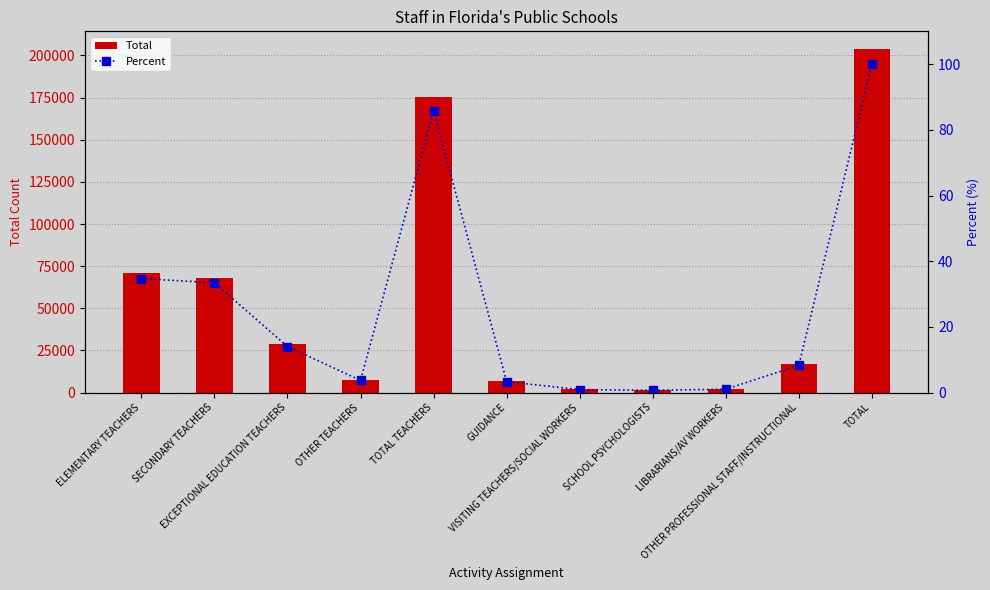

What is the difference between the maximum and minimum values in the Percent series?

99.3